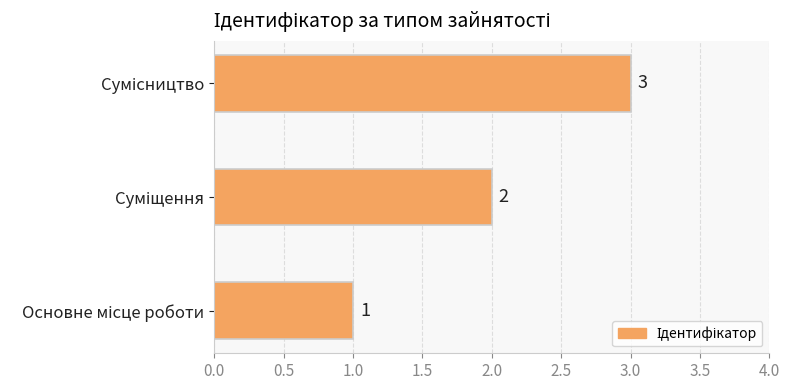

What is the maximum value shown in the chart?

3